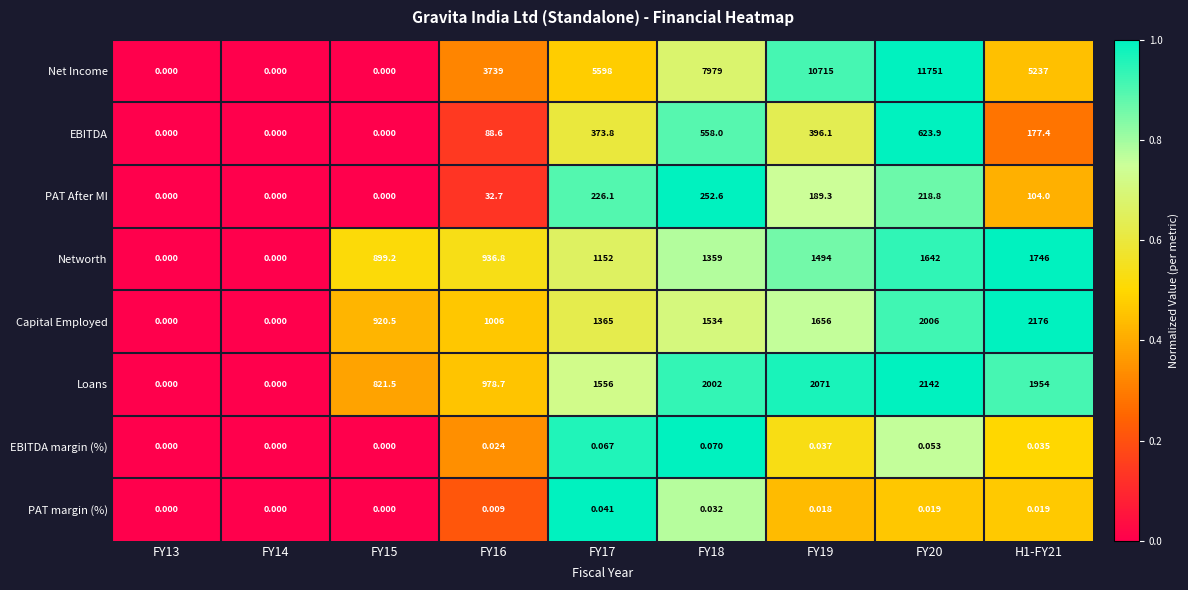

Is the value of Networth at FY19 greater than the value of EBITDA at FY15?

Yes